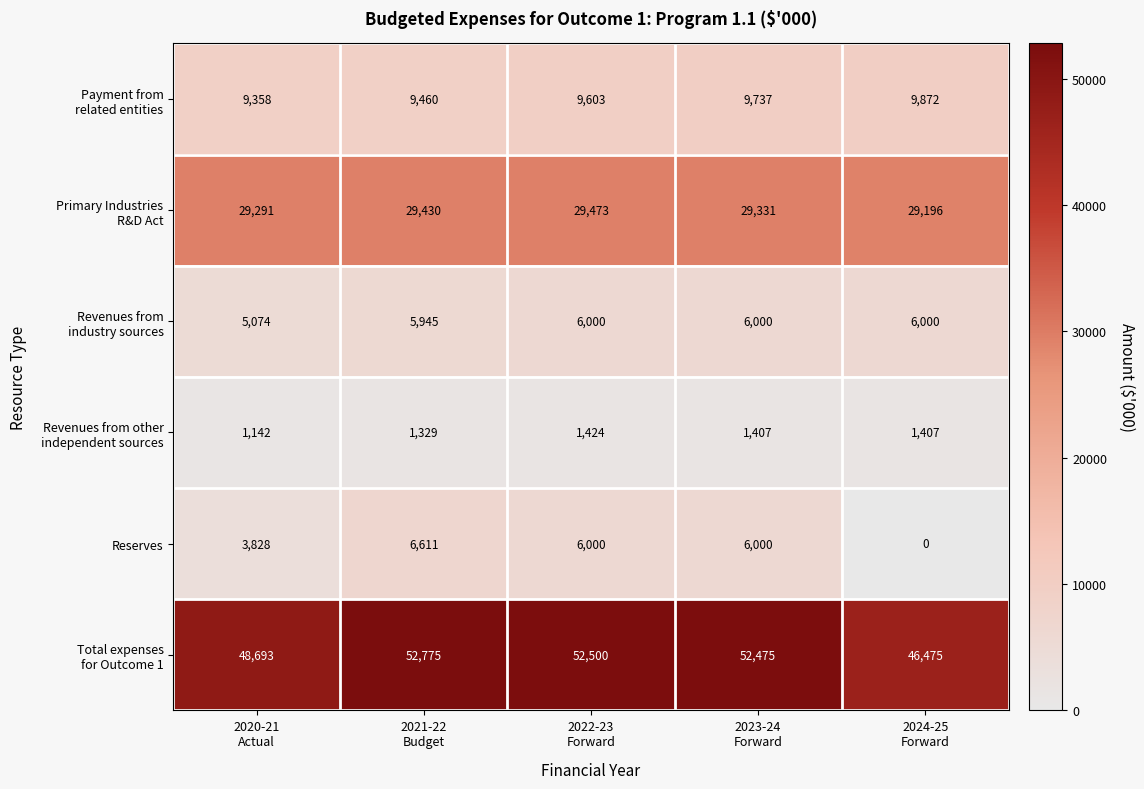

Which series has the widest spread of values?

Reserves